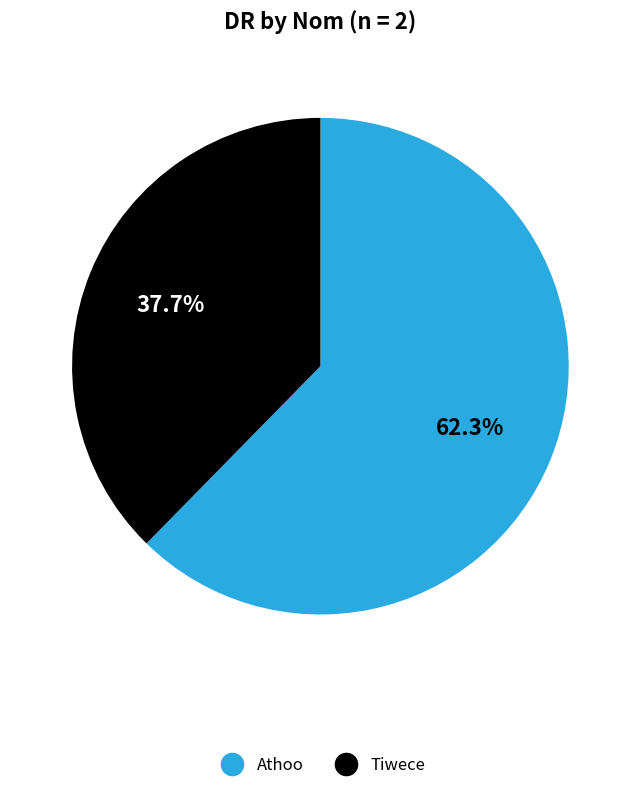

Is there any slice that represents more than half of the pie?

Yes